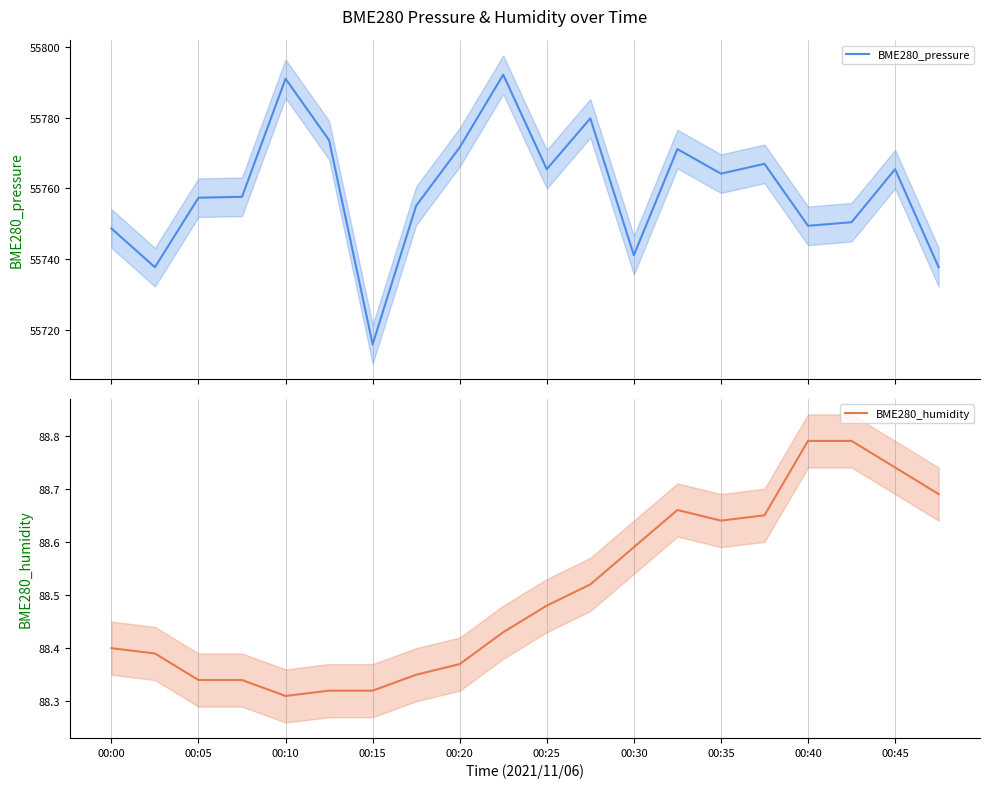

How many data points does each series have?

20